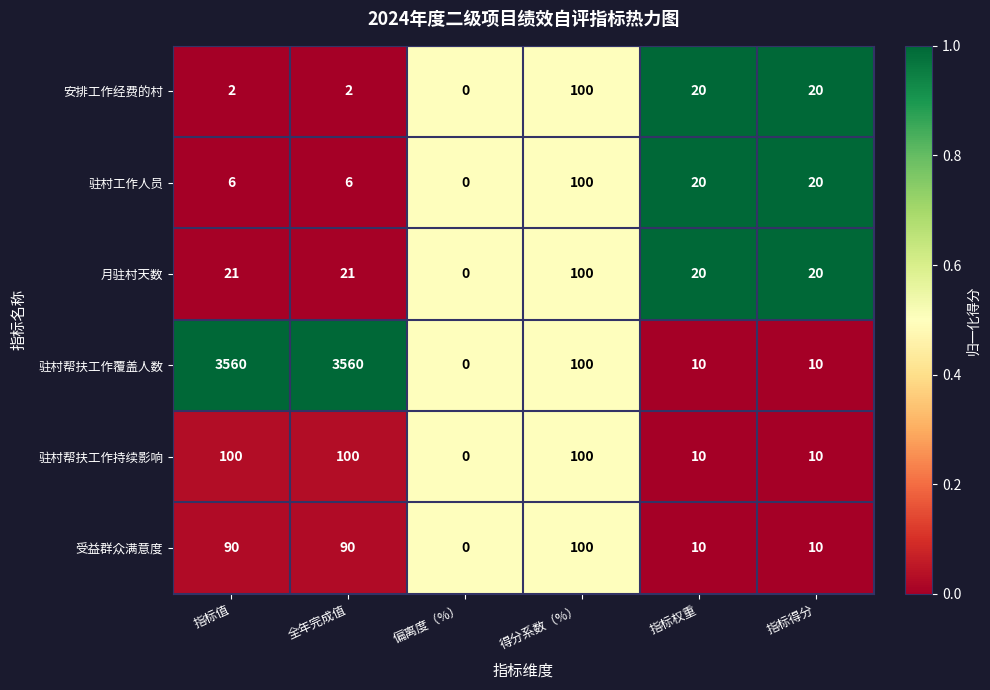

True or false: 驻村帮扶工作持续影响 has a value of 0 at 偏离度（%）.

True